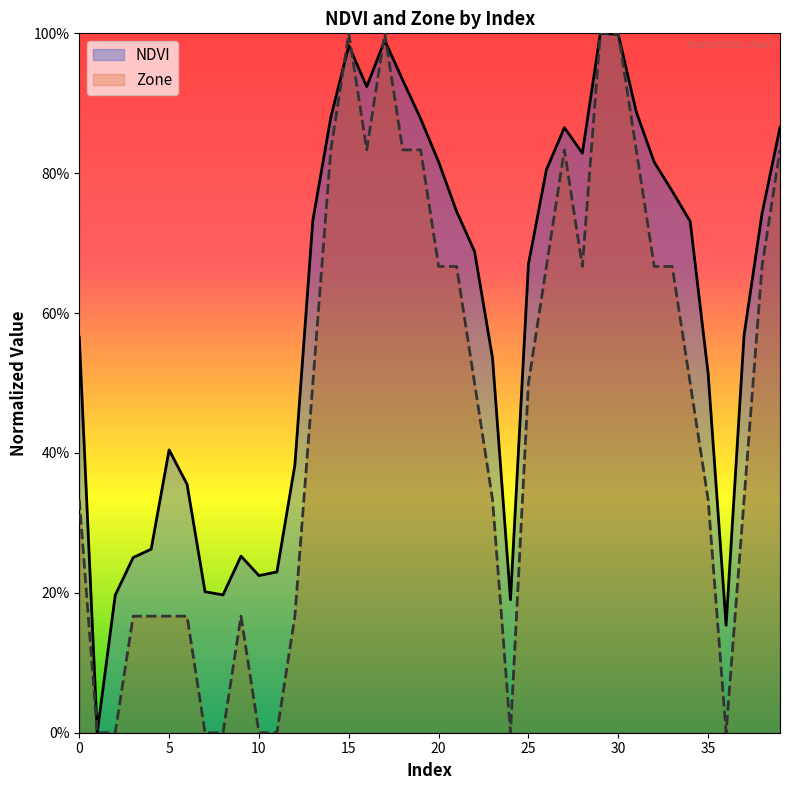

Which has a higher value, 6 or 18?

18